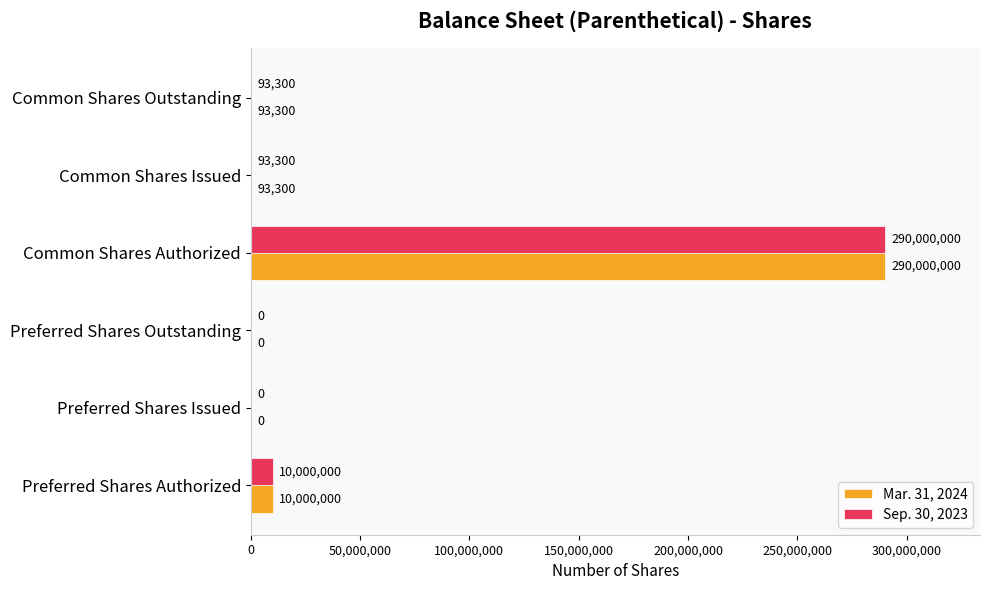

At which category is the sum across all series the highest?

Common Shares Authorized